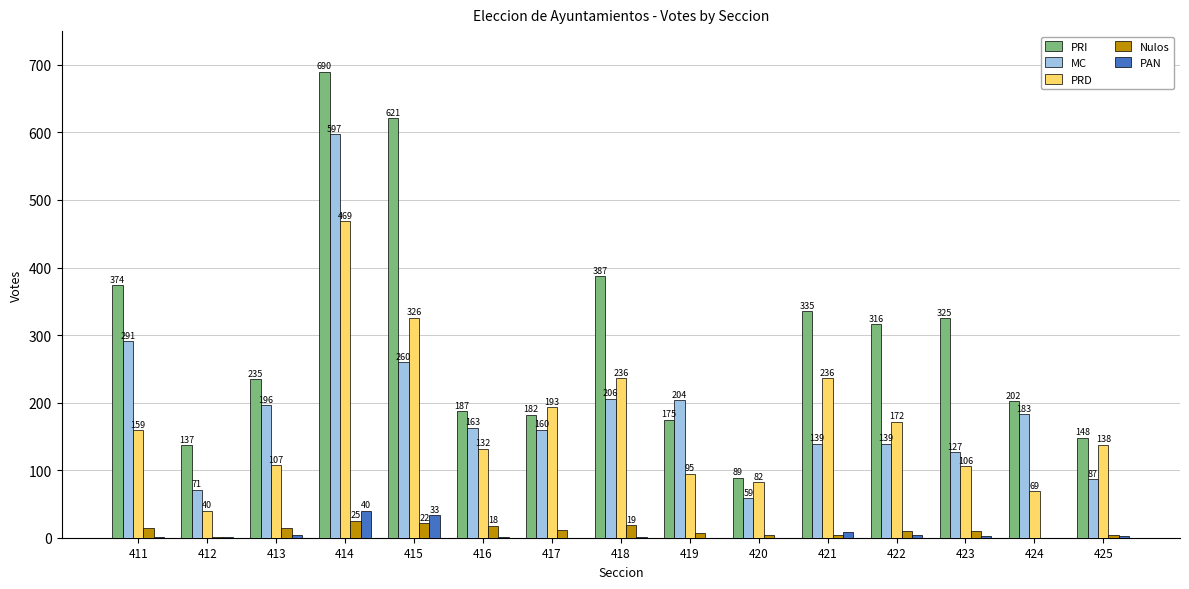

The value of MC at 425 is 142. True or false?

False